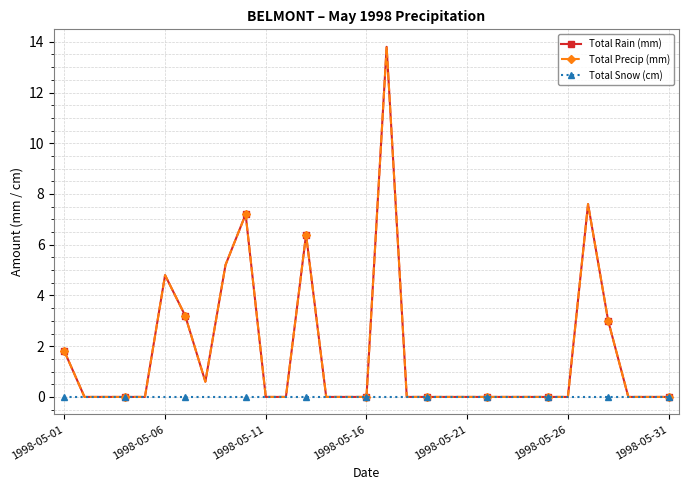

Which series has the largest total across all categories?

Total Rain (mm)